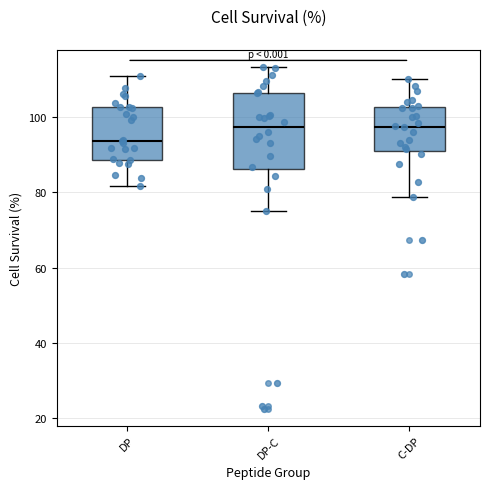

Reading left to right, transcribe this box plot: for each box, give where its median line is, the range the box spans, and where its two whiskers end, as read against the y-axis. The values are not printed on the chart, so give them approximately, as read against the axis.

DP: median 94, box 88 to 102, whiskers 82 to 110
DP-C: median 98, box 86 to 106, whiskers 74 to 114
C-DP: median 98, box 92 to 102, whiskers 78 to 110